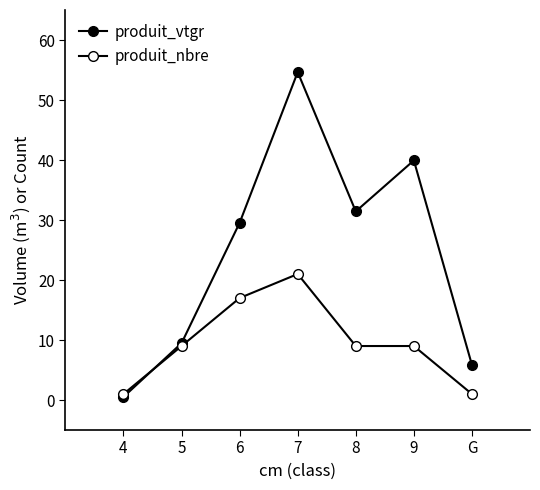

How many categories are shown in the chart?

7